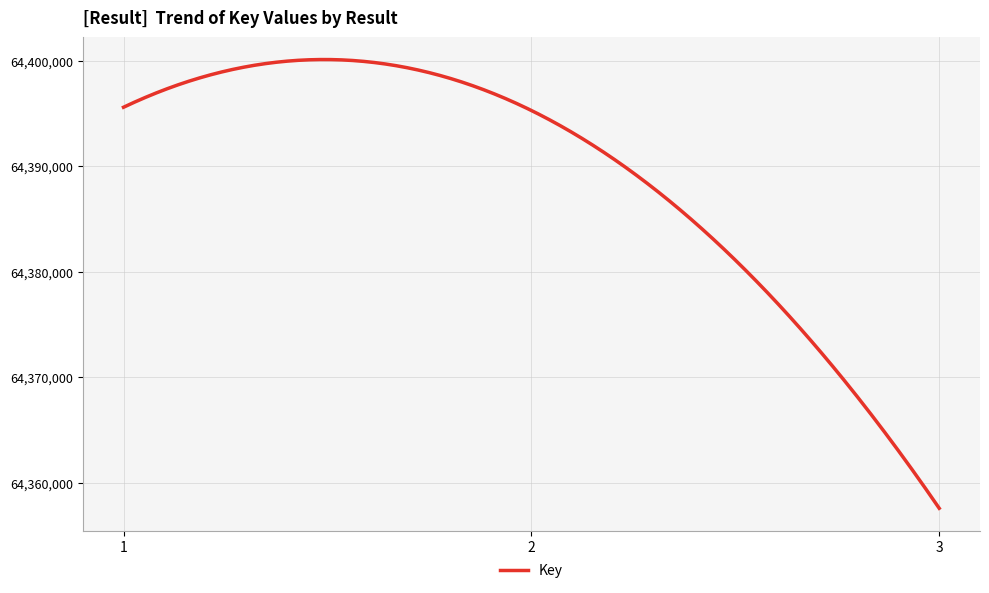

What is the smallest value displayed?

64357559.0